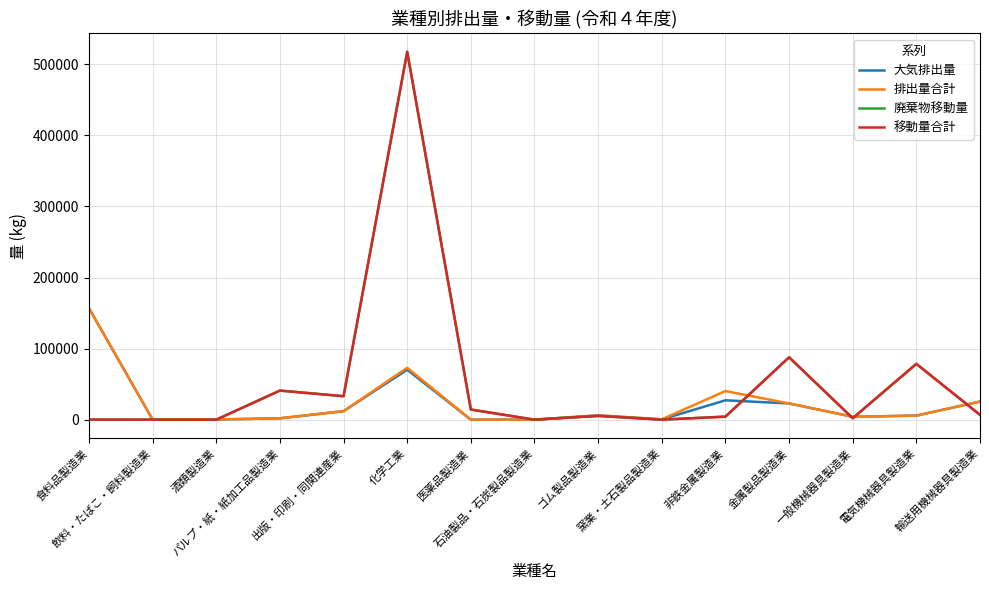

What is the maximum value for 大気排出量?

156770